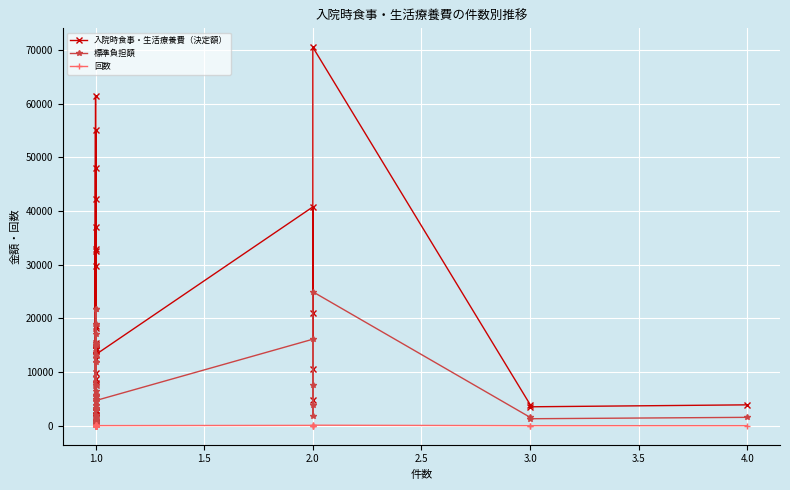

How many data points in 入院時食事・生活療養費（決定額） are above 12510?

19